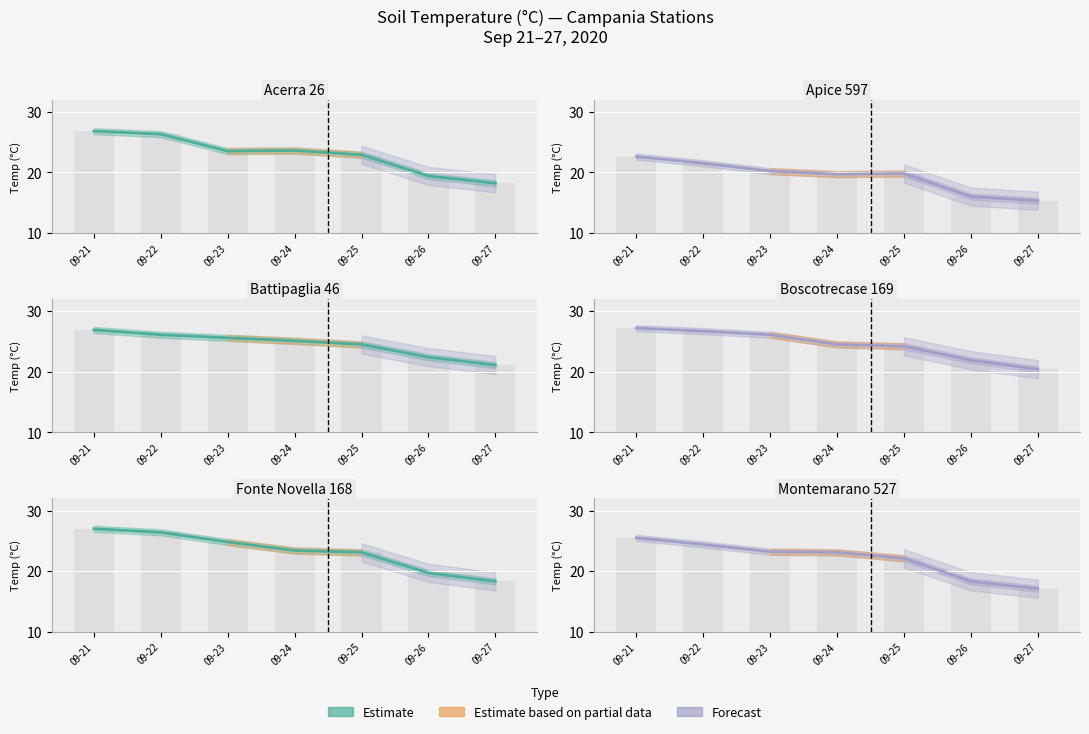

Which category has the lowest value in the Montemarano 527 series?

09-27